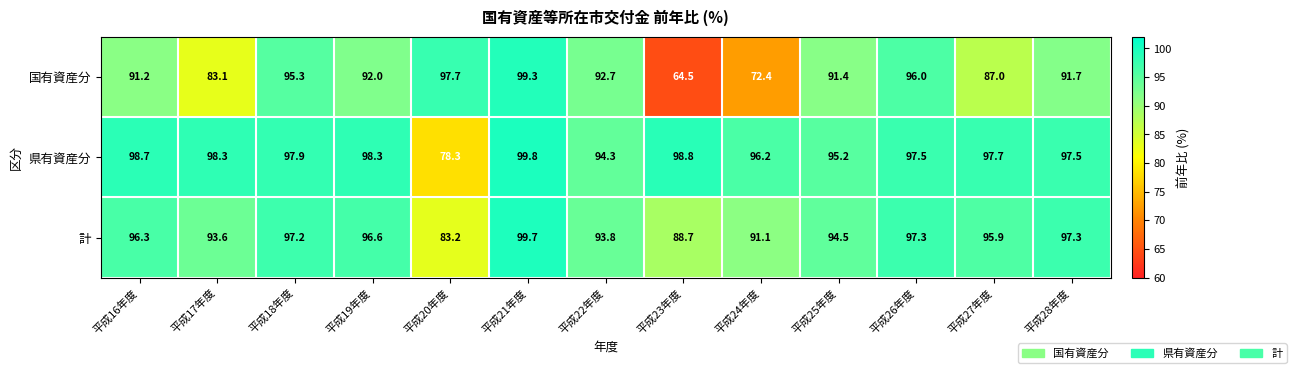

What is the sum of all 国有資産分 values?

1154.3